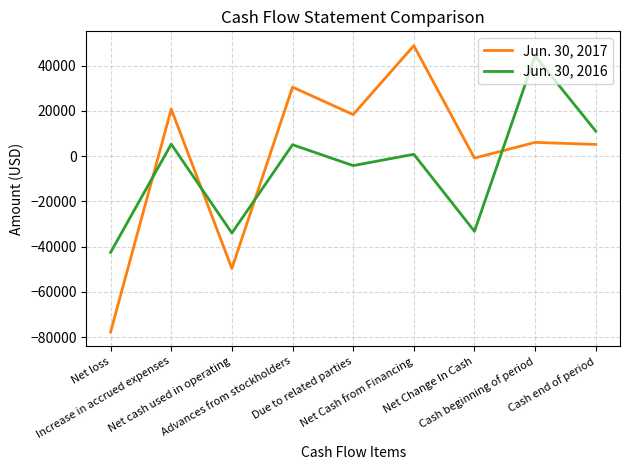

Which series has the widest spread of values?

Jun. 30, 2017